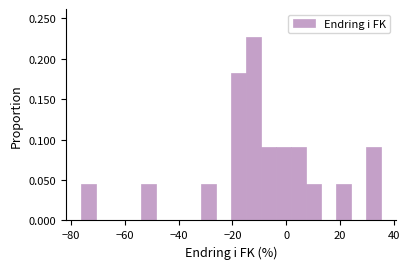

Read against the x-axis, roughly where is the centre of the tallest bar?

-12